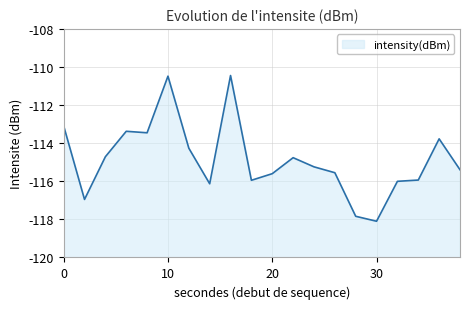

List the labels in order of value, smallest first.

30, 28, 2, 14, 32, 18, 34, 20, 26, 38, 24, 22, 4, 12, 36, 8, 6, 0, 10, 16